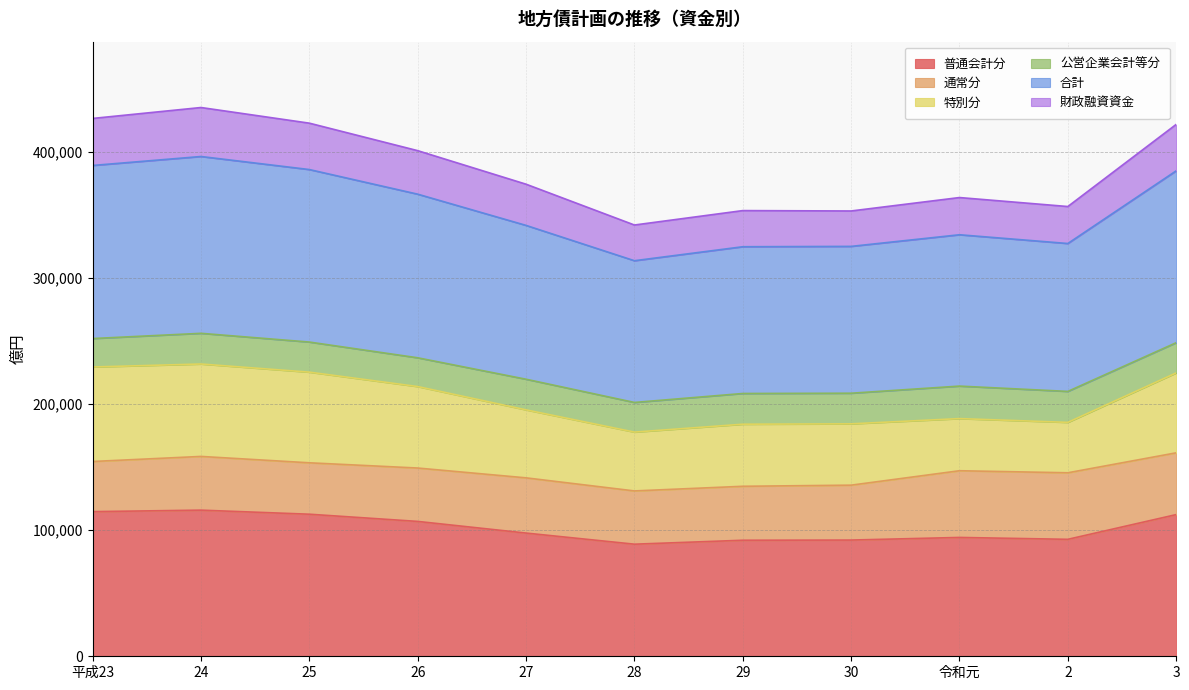

What is the lowest value of the 普通会計分 series?

88938